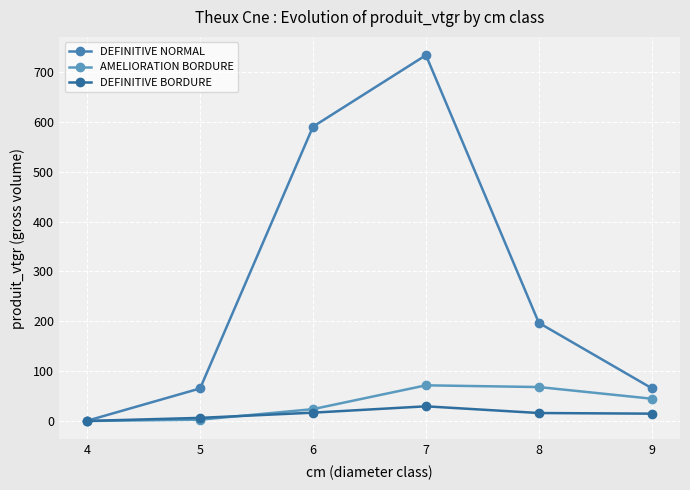

True or false: AMELIORATION BORDURE and DEFINITIVE NORMAL cross at least once.

False